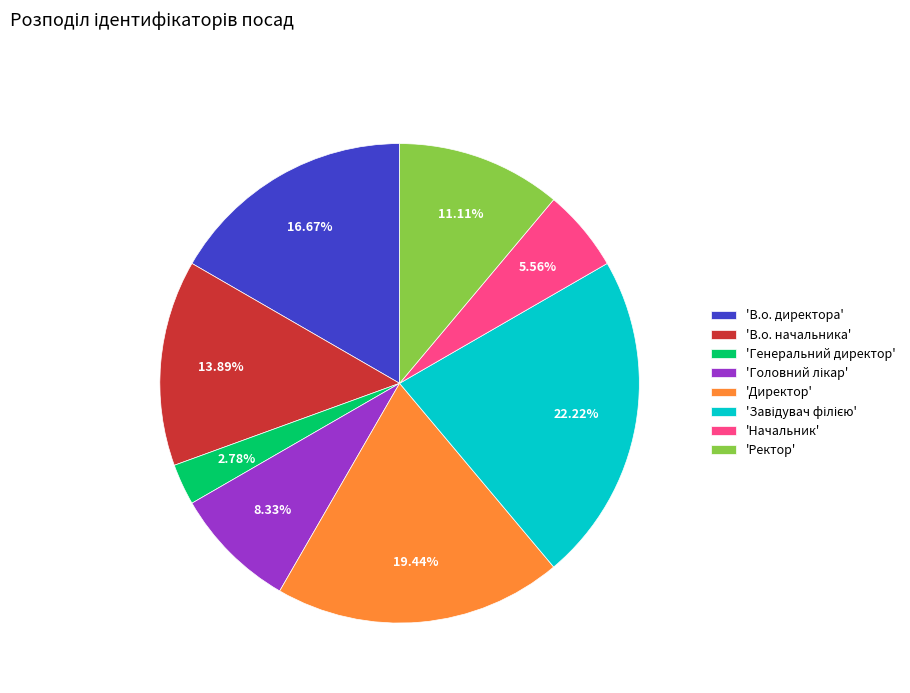

Which slice is the smallest?

'Генеральний директор'